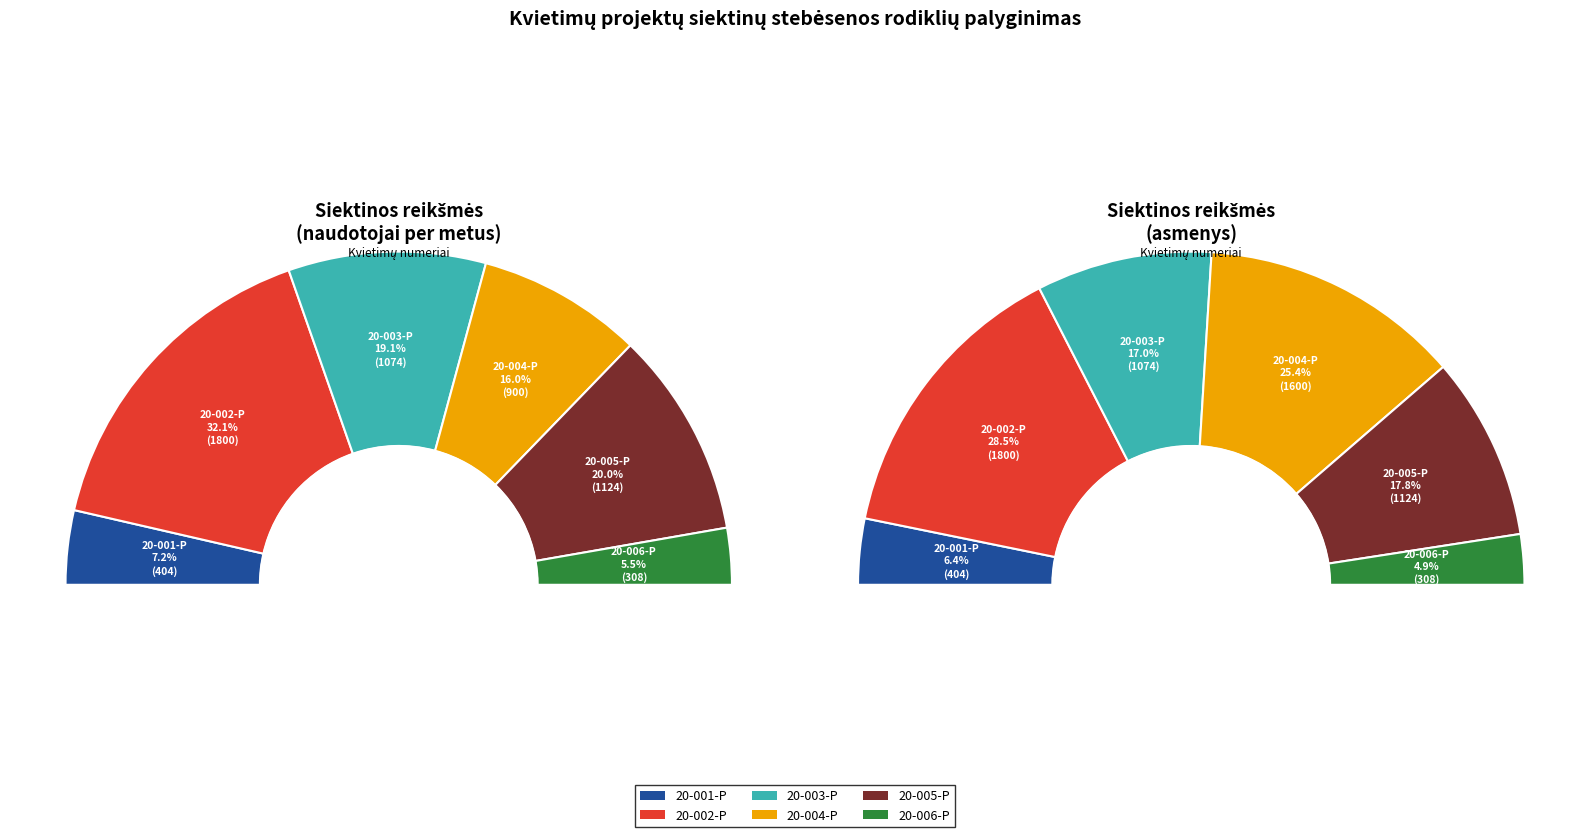

How many slices are in this pie chart?

6